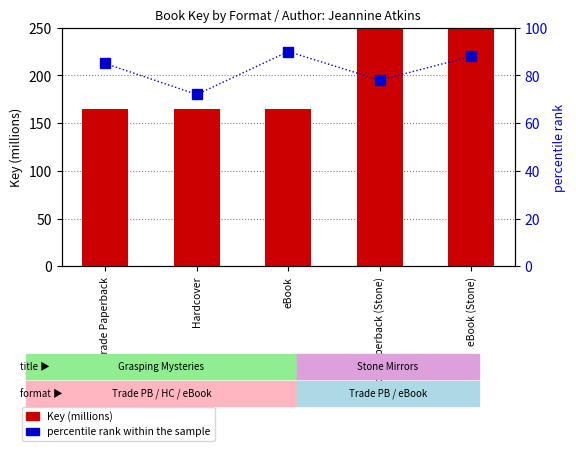

What is the lowest value of the Key (millions) series?

164.6